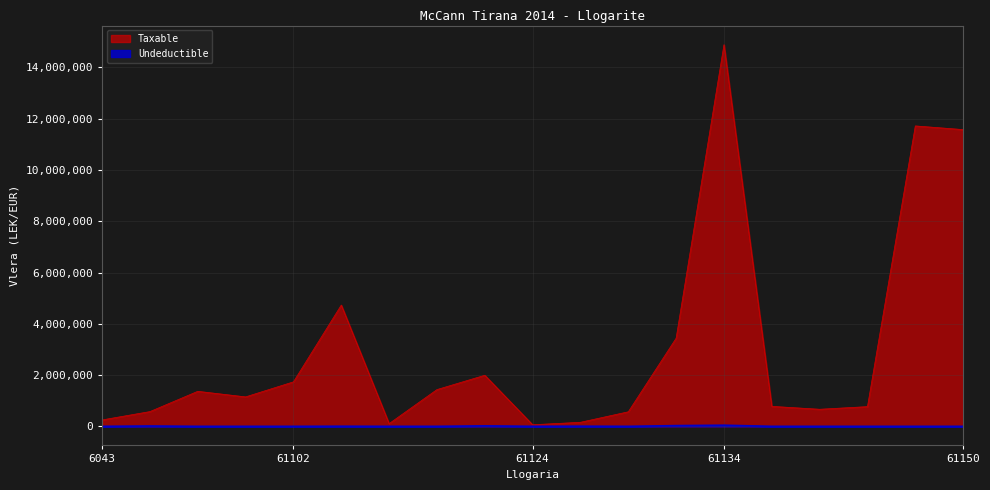

True or false: Undeductible has a value of 24777.6 at 61149.

False